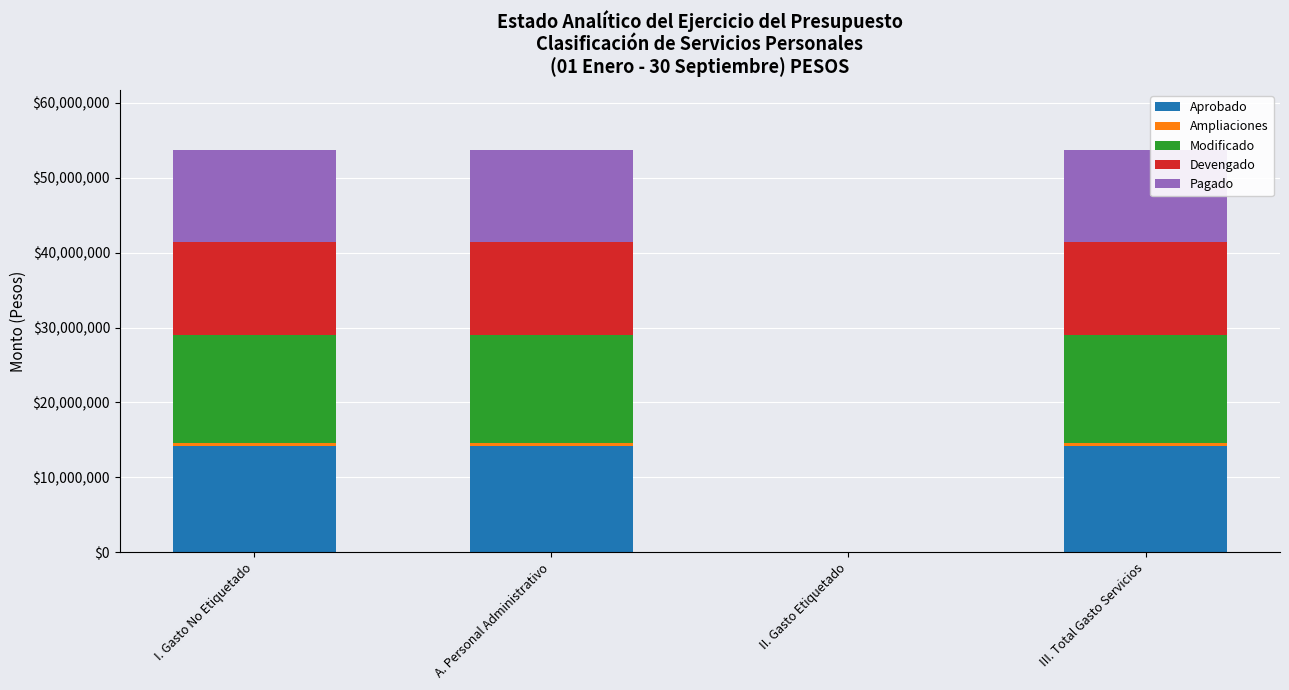

Is it true that Aprobado equals 14225734.4 at III. Total Gasto Servicios?

True